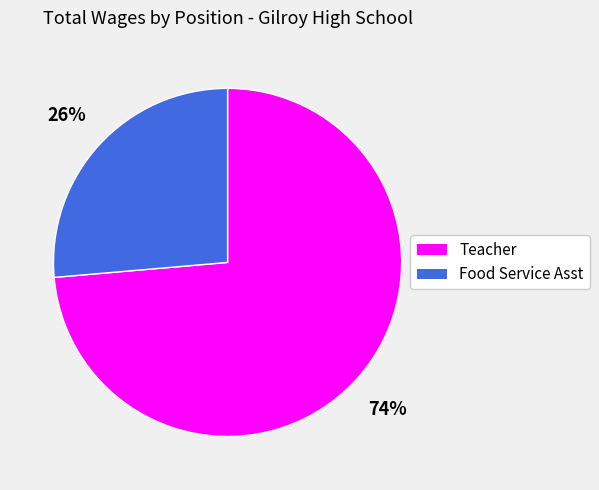

The Teacher slice represents 86% of the pie. True or false?

False